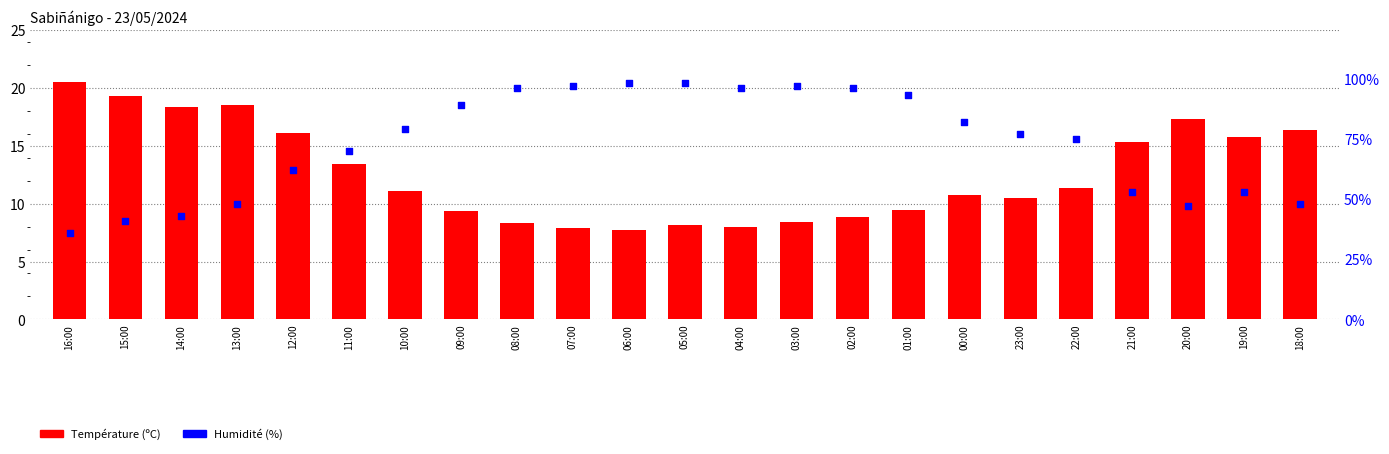

What is the total value across all series at 09:00?

98.4